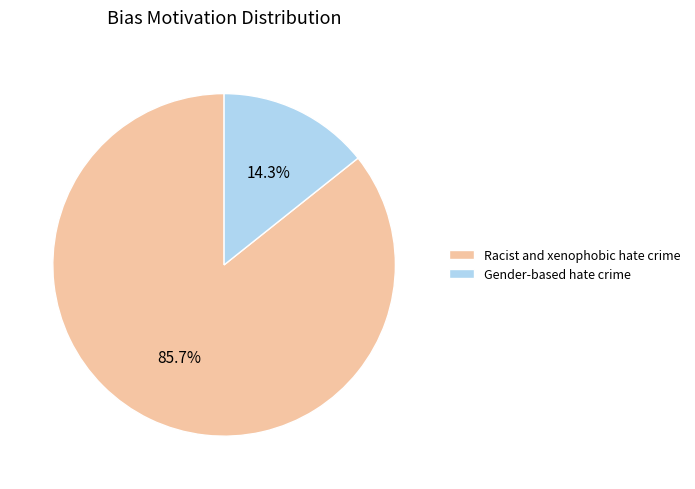

How many segments does this pie chart have?

2